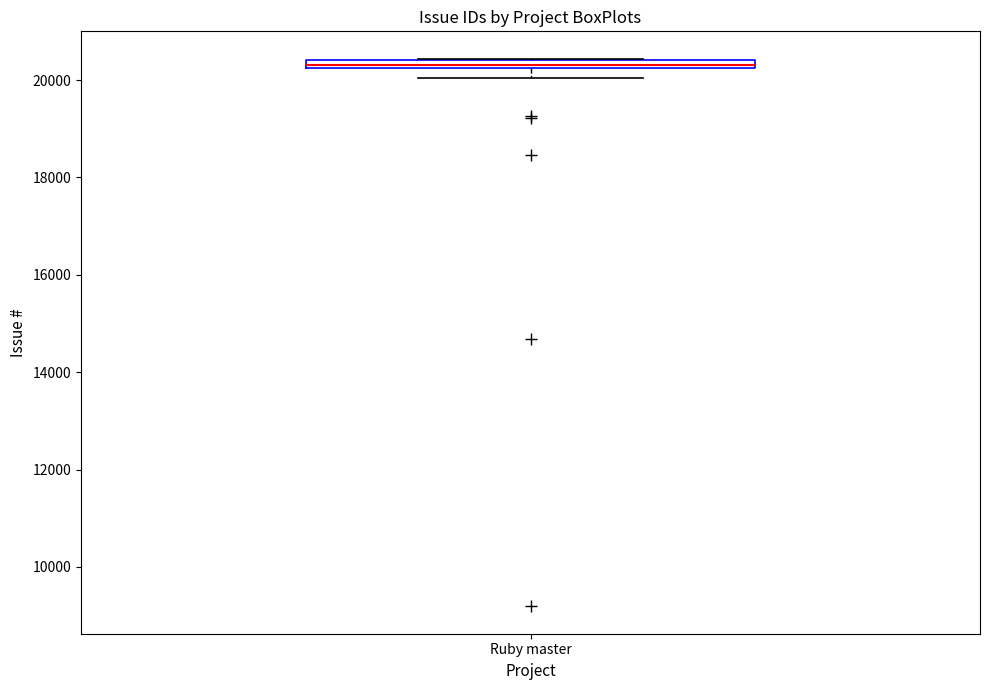

Where is the upper edge of the box for Ruby master on the y-axis? The values are not printed on the chart, so give them approximately, as read against the axis.

20400